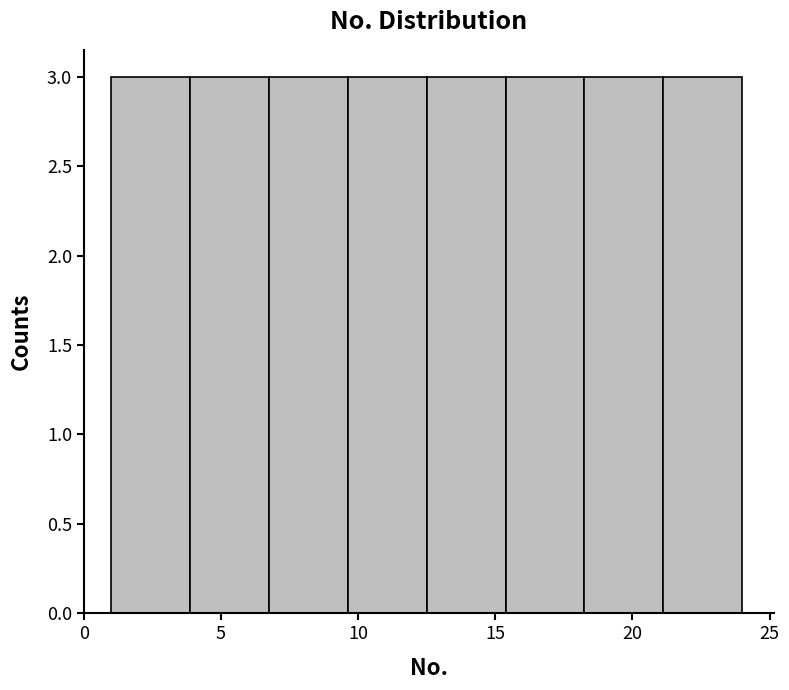

How tall is the bar that spans 12.5 to 15.5 on the x-axis? Neither the bar edges nor the heights are printed on the chart, so give them approximately, as read against the axes.

3